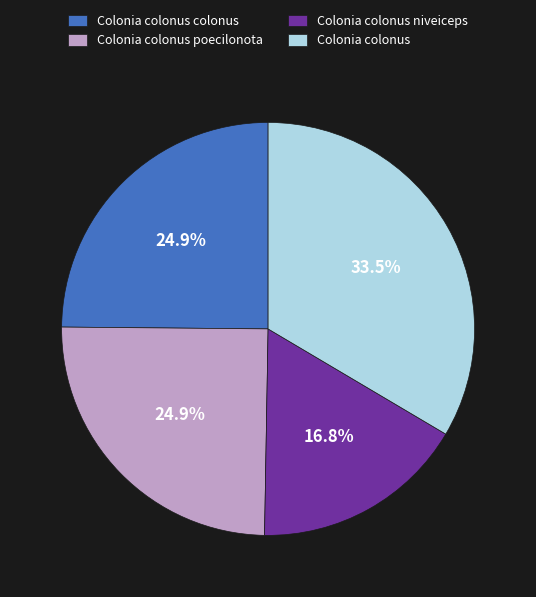

Is Colonia colonus the majority of the pie?

No